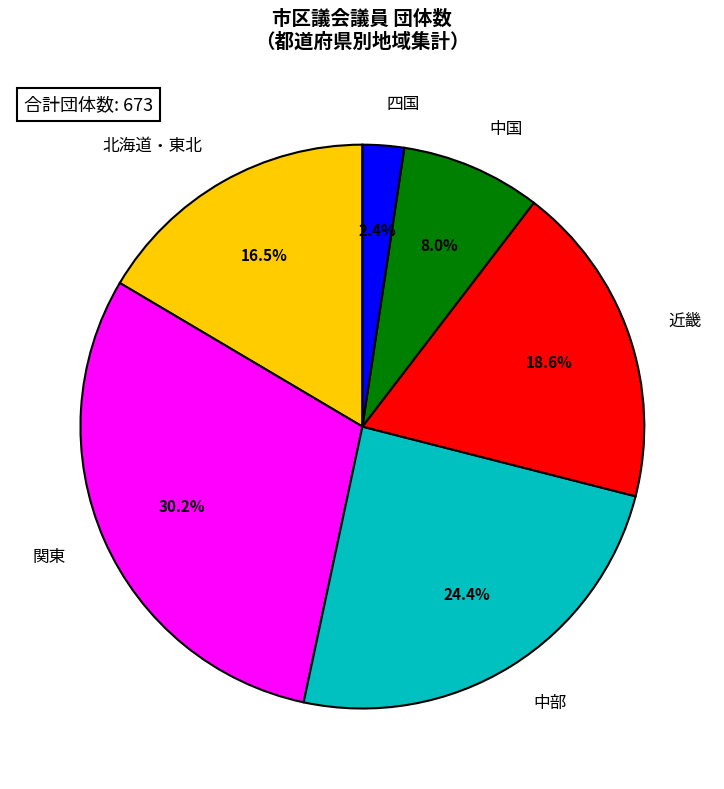

Is there any slice that represents more than half of the pie?

No